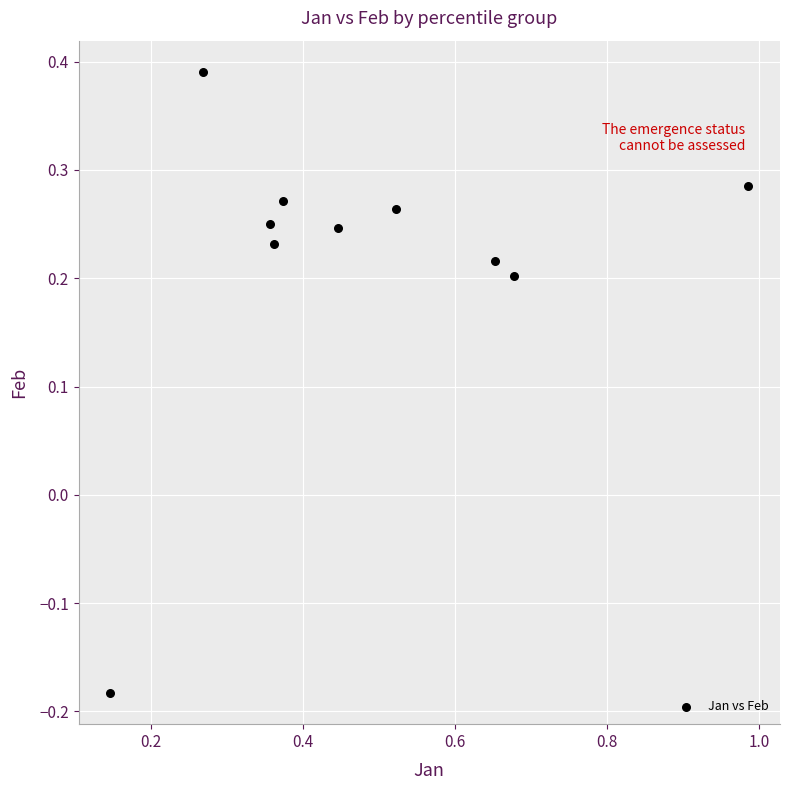

What is the range of Y values (max minus min)?

0.6